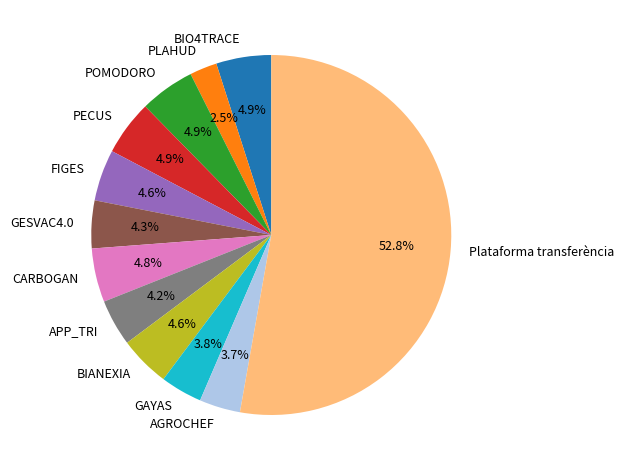

Combined, what portion of the pie is FIGES and GESVAC4.0?

8.9%